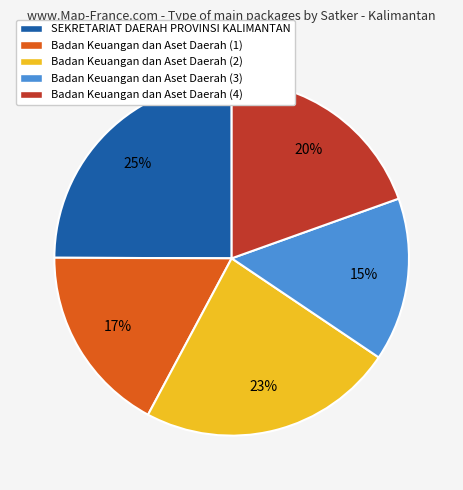

Which slice is the largest?

SEKRETARIAT DAERAH PROVINSI KALIMANTAN